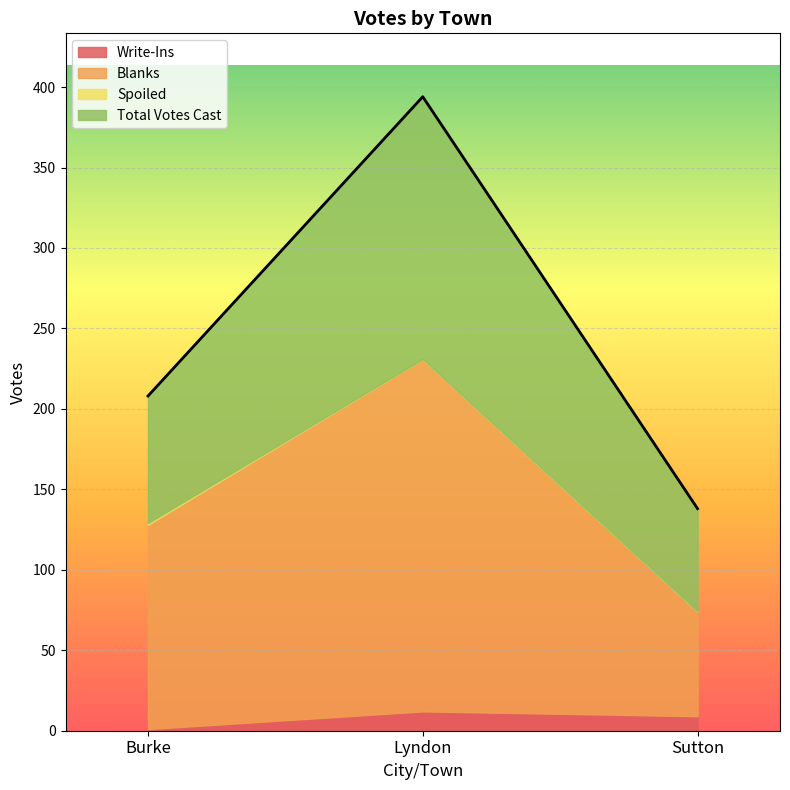

The Spoiled series shows 1 at Lyndon. True or false?

False